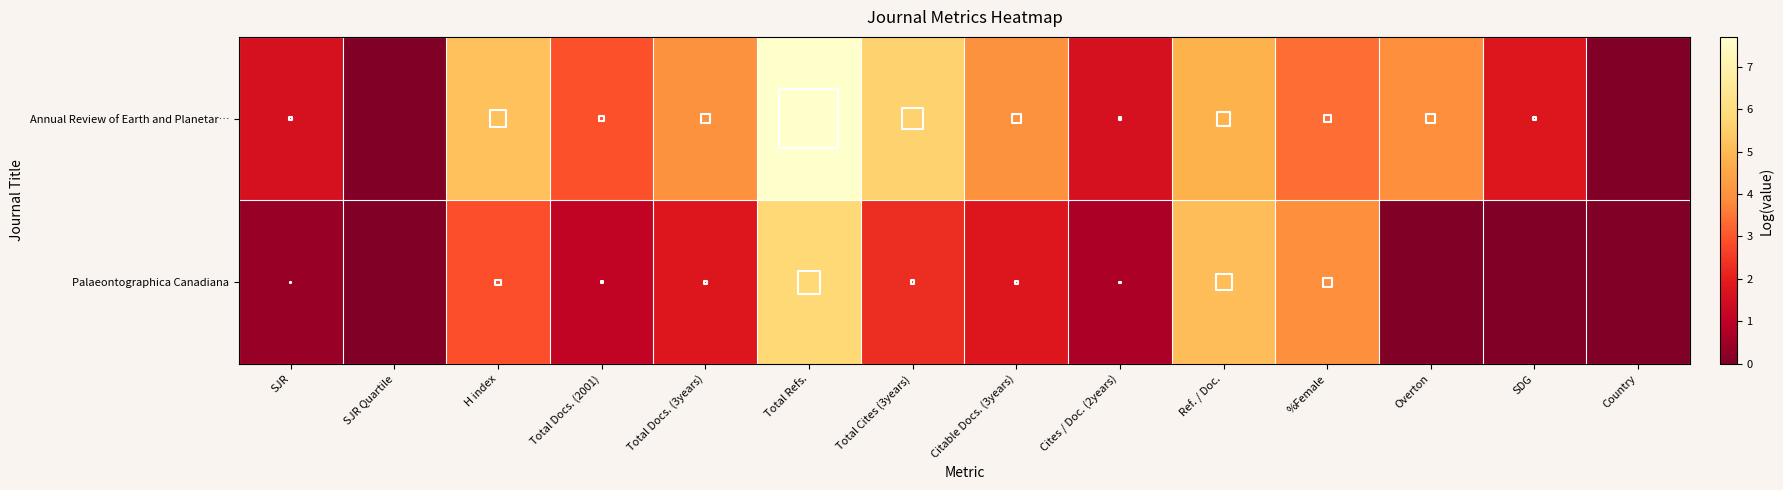

List the series in order of their peak value, lowest first.

Palaeontographica Canadiana, Annual Review of Earth and Planetar…